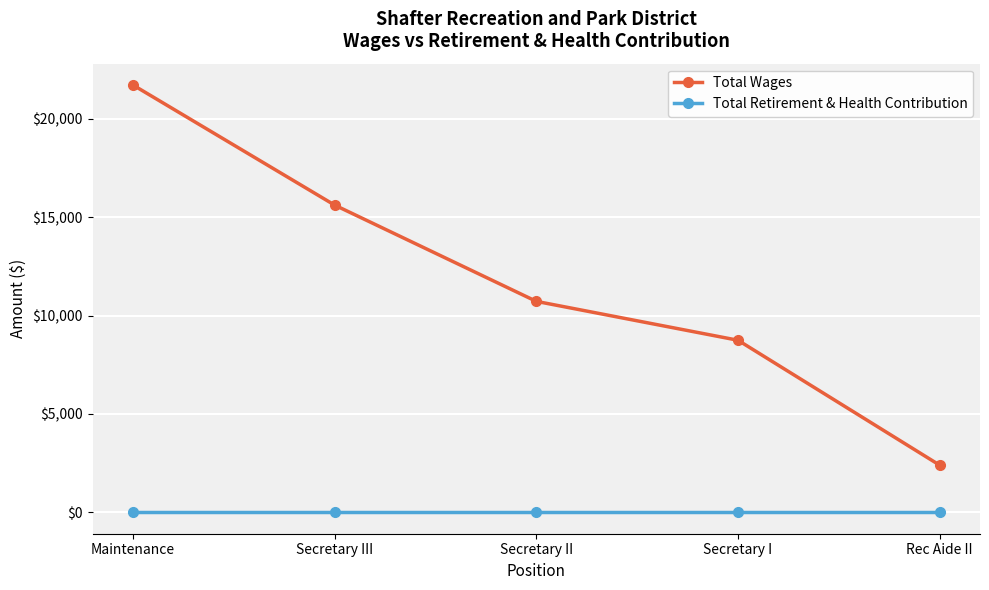

What is the label of the 4th point from the right?

Secretary III